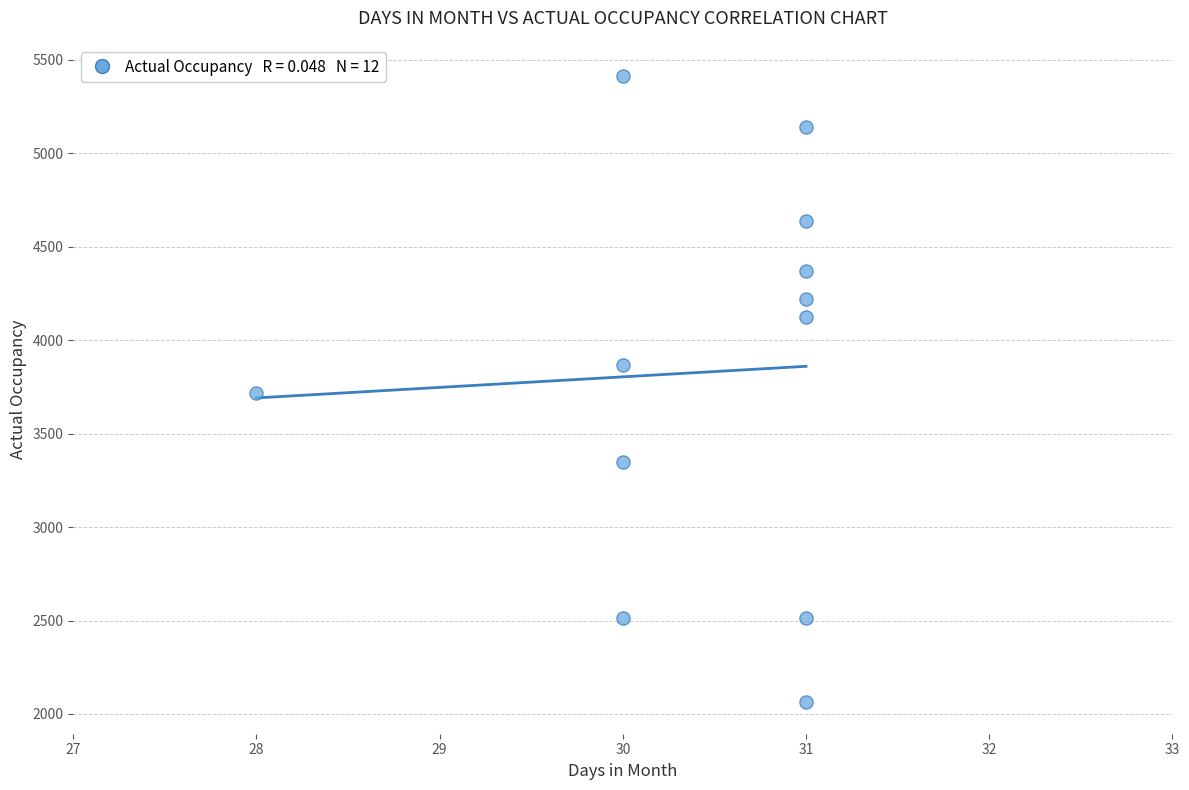

What is the average Y value?

3827